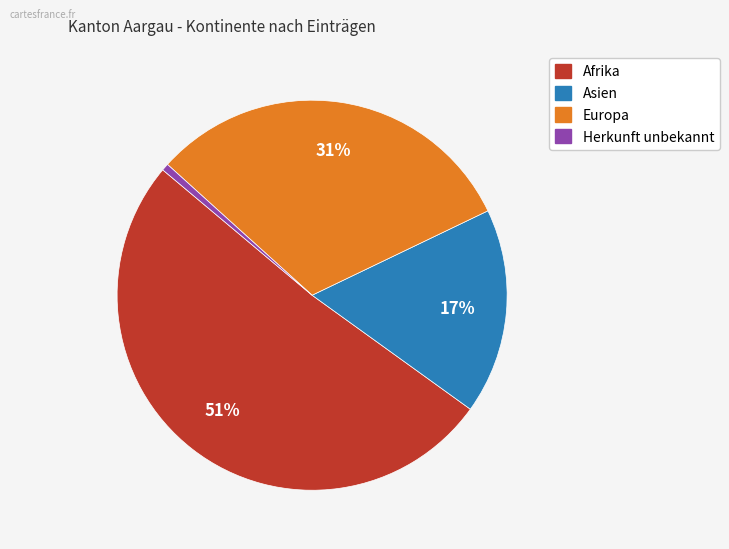

Is there any slice that represents more than half of the pie?

Yes